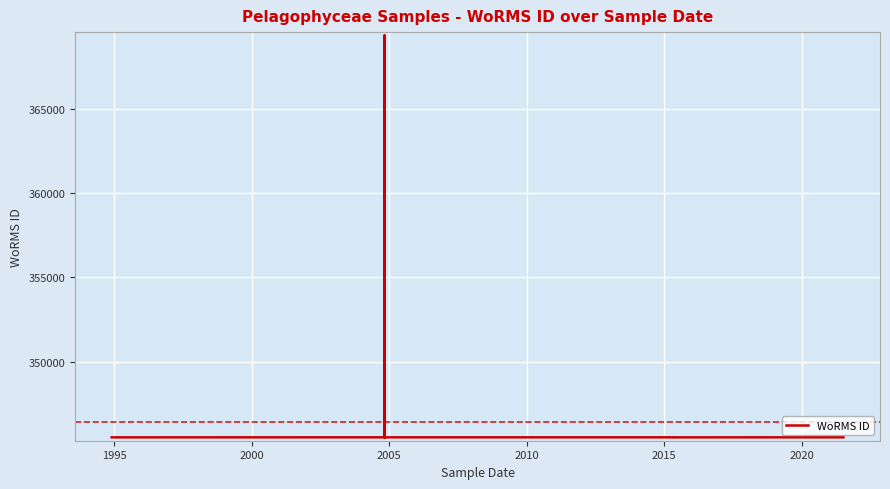

What is the smallest value displayed?

345502